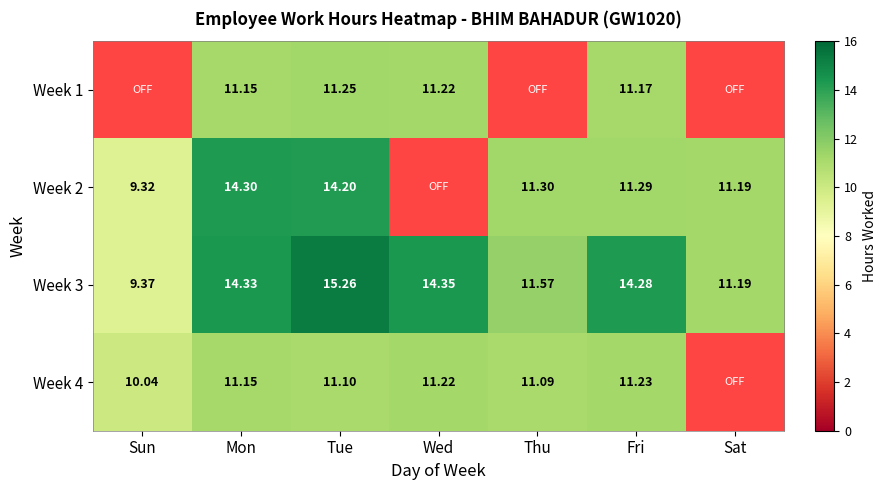

Is the value of Week 2 at Sat greater than the value of Week 4 at Thu?

Yes